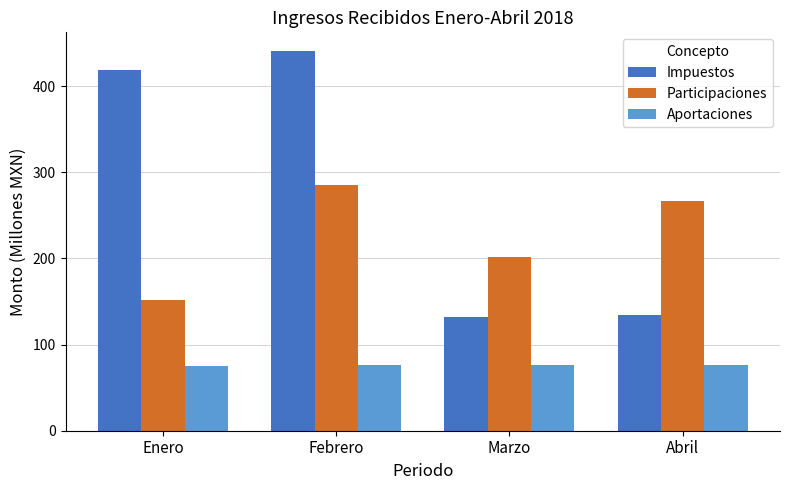

Which label corresponds to the largest value in the chart?

Febrero